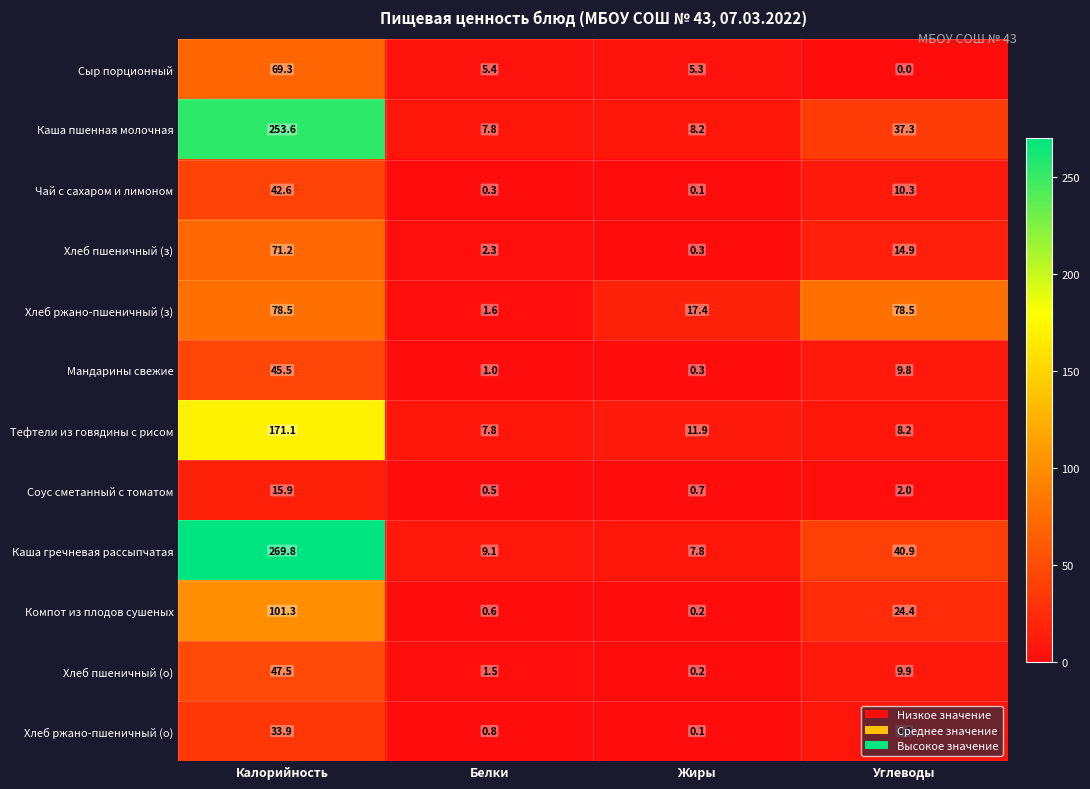

What is the average value of the Каша гречневая рассыпчатая series?

81.9